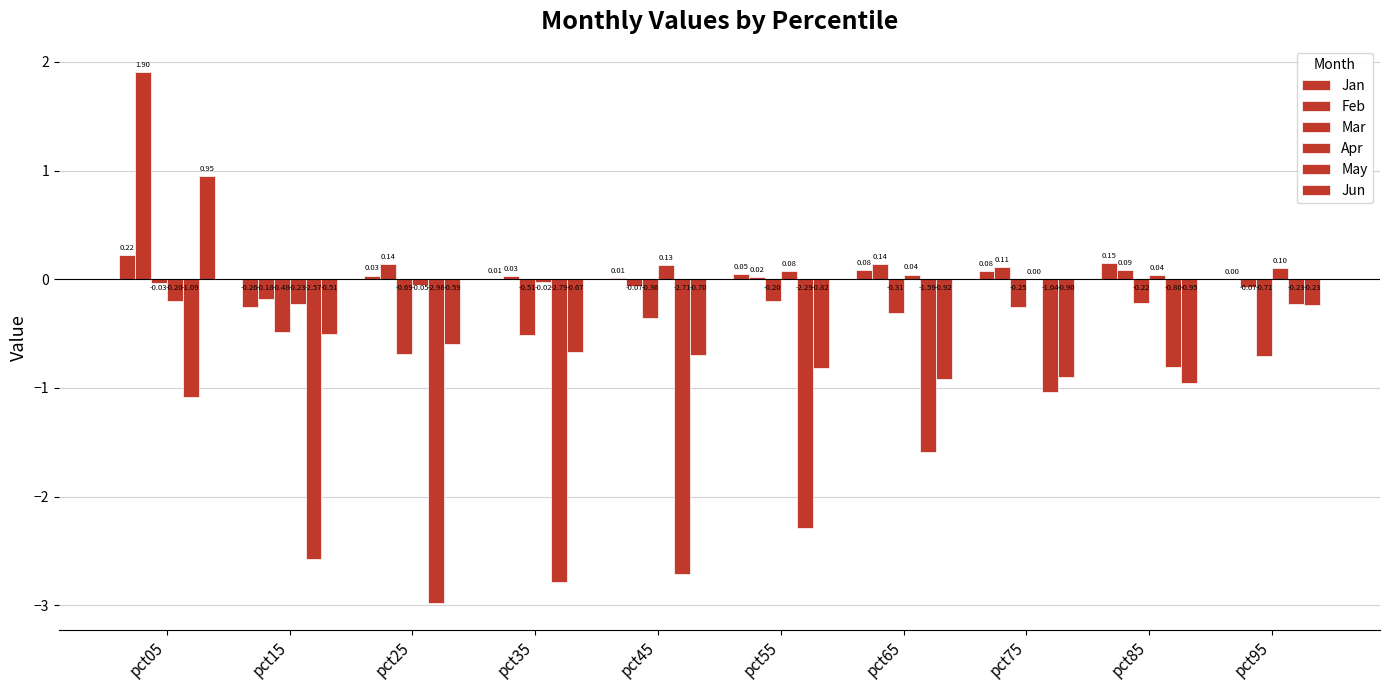

Is it true that Jan equals 0.0 at pct95?

True